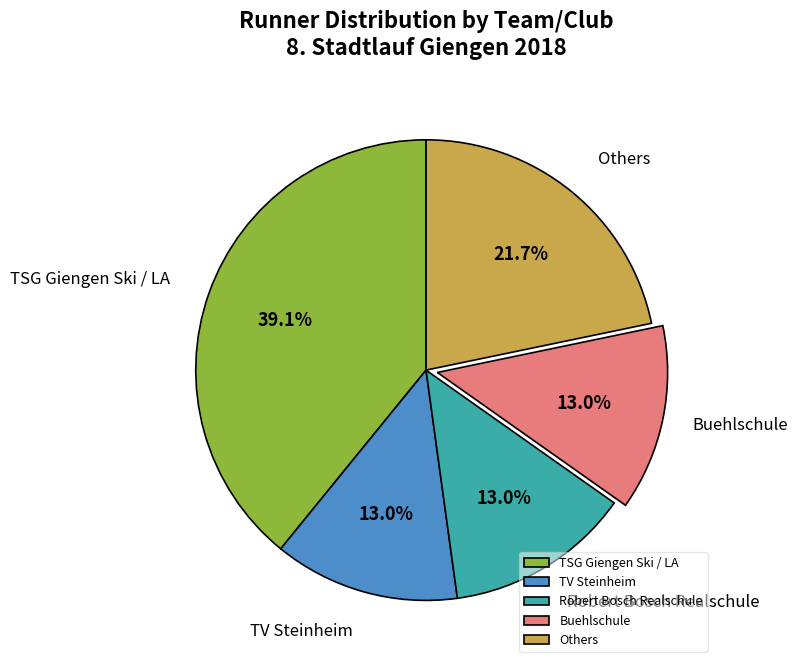

Does any single category account for the majority?

No